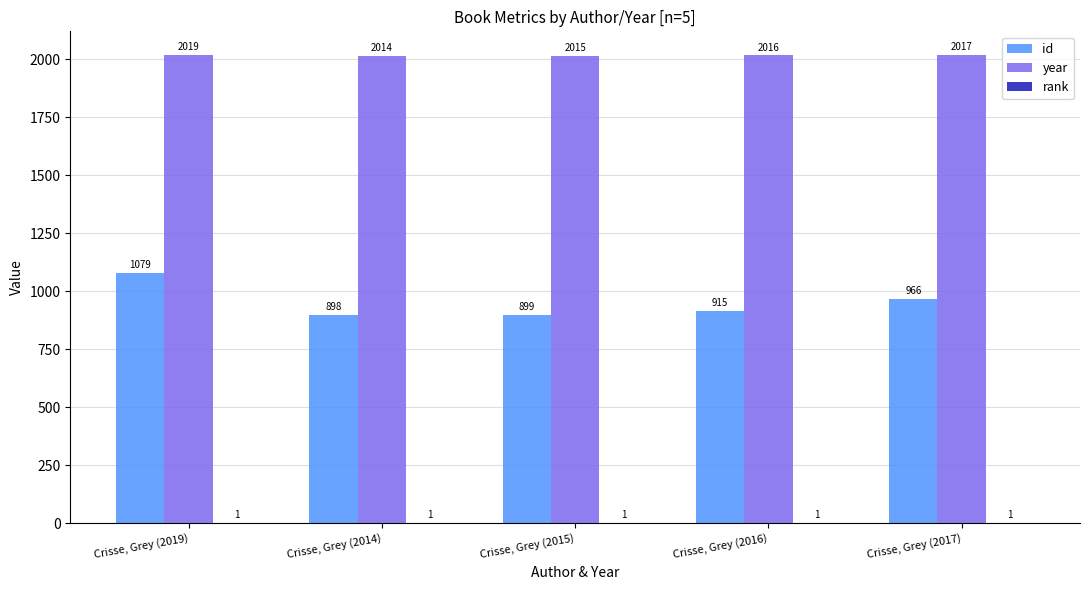

Is it true that year equals 3317 at Crisse, Grey (2016)?

False